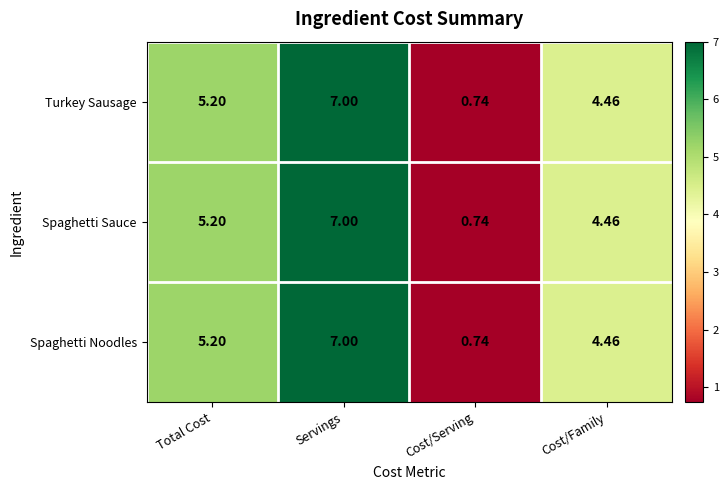

Where does the Spaghetti Sauce series first go above 5?

Total Cost